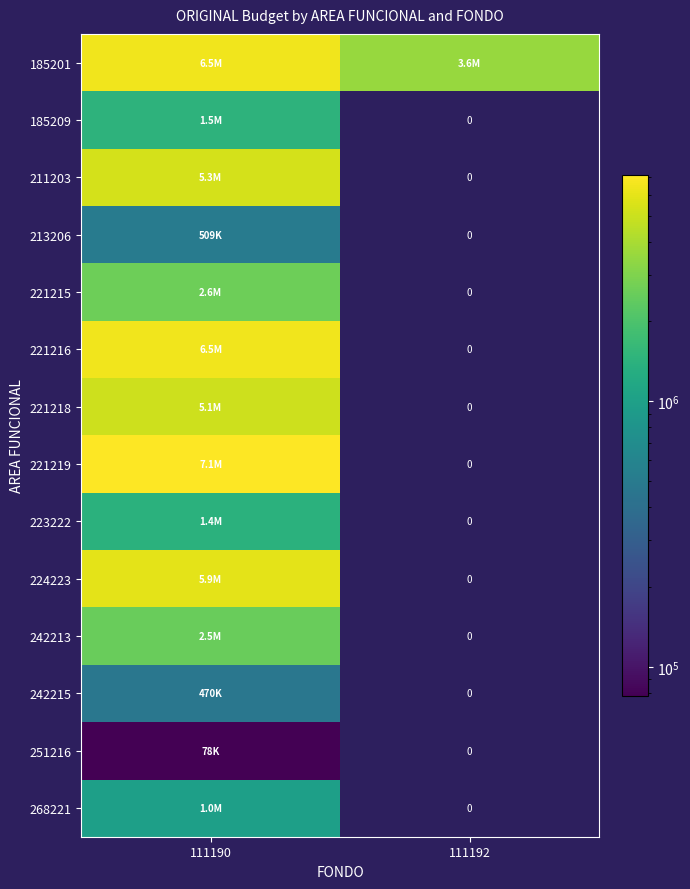

How many positive values does the 224223 series have?

1